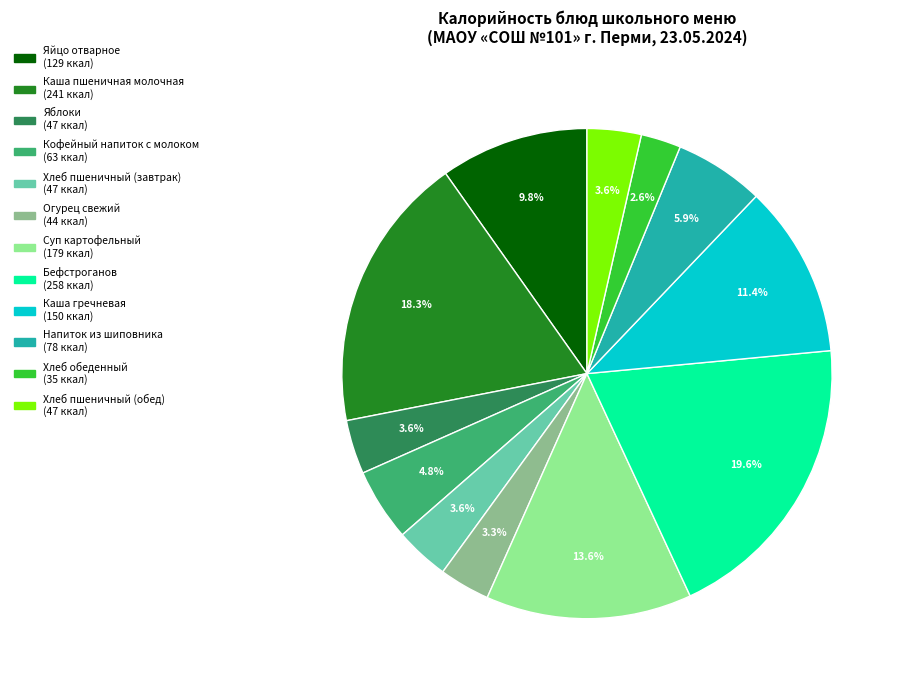

To the nearest percent, what is the difference between the largest and smallest slice percentages?

17%